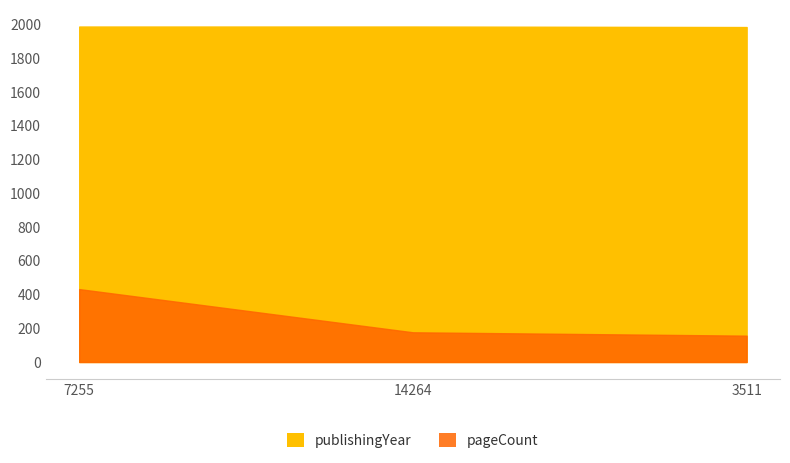

What is the value of the pageCount point at the 1st from the left?

432